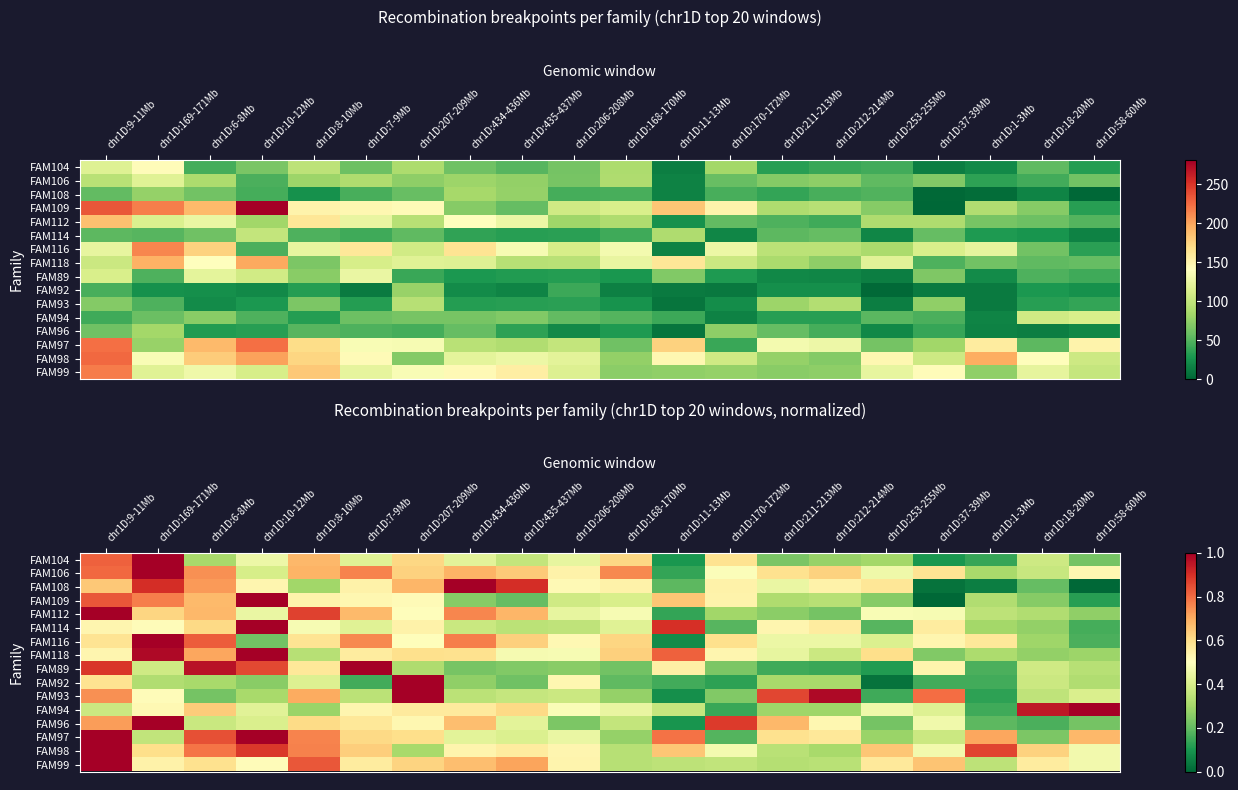

What is the spread (max minus min) of values at chr1D:253-255Mb?

0.6